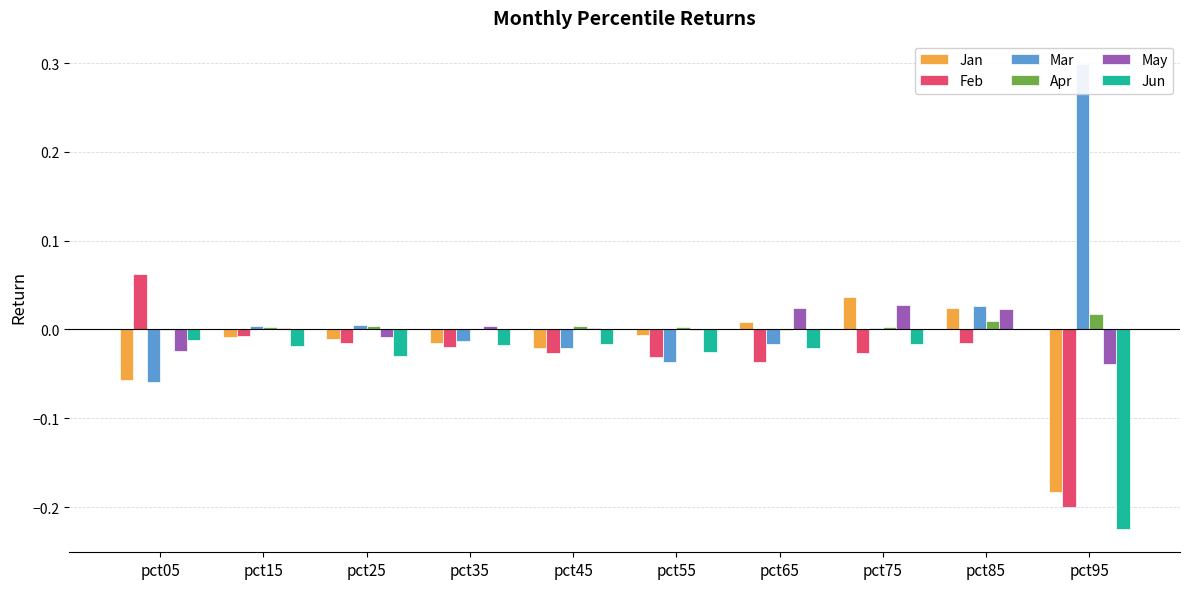

Are the bars grouped side by side (vs. stacked)?

Yes